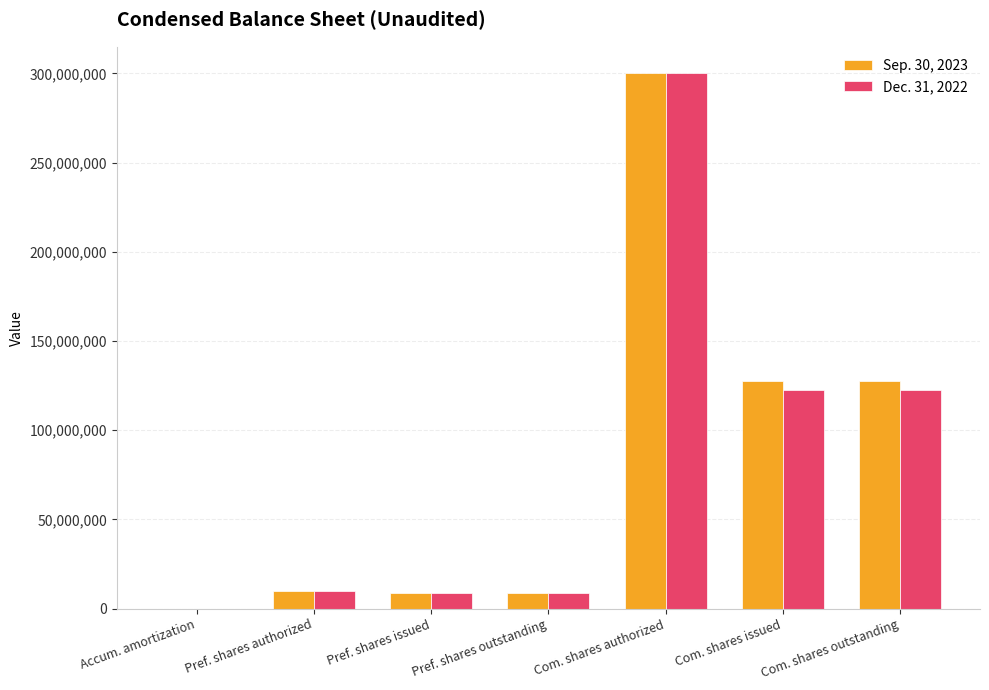

Are the bars horizontal?

No